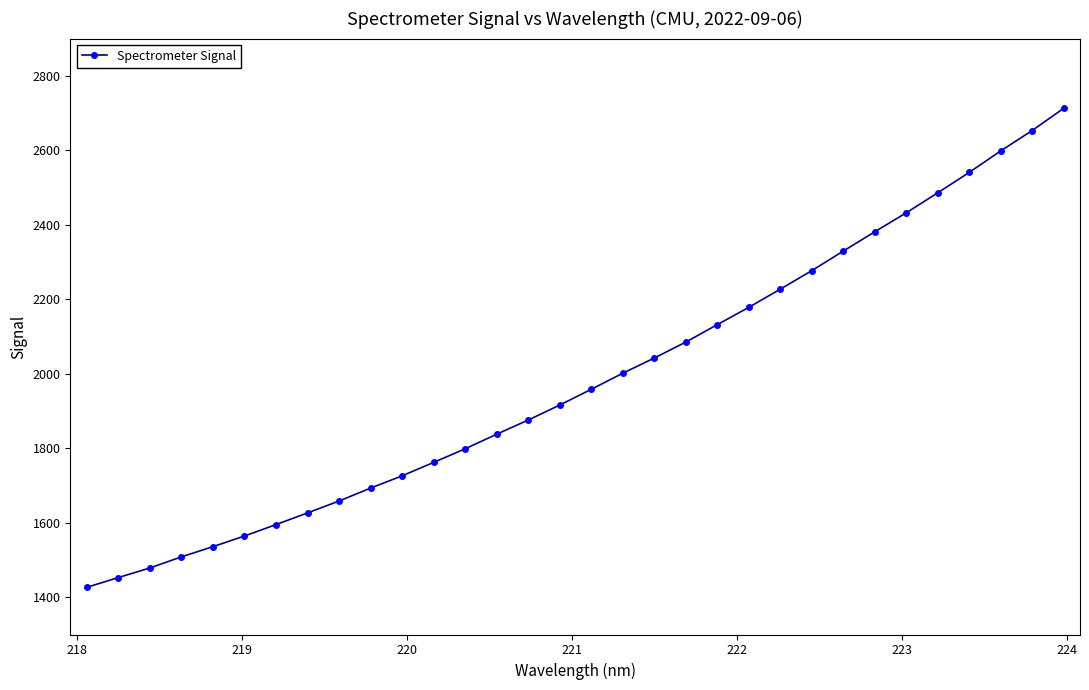

What is the difference between the maximum and minimum values?

1285.8